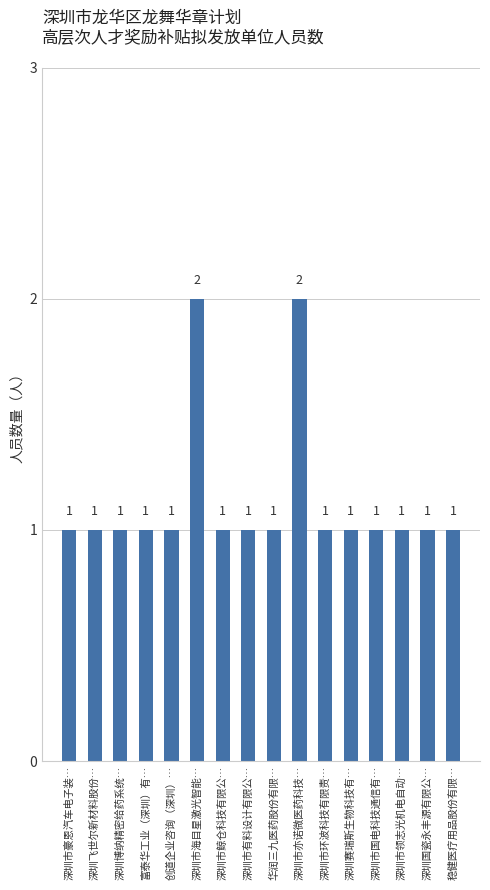

What position from the left is 稳健医疗用品股份有限…?

16